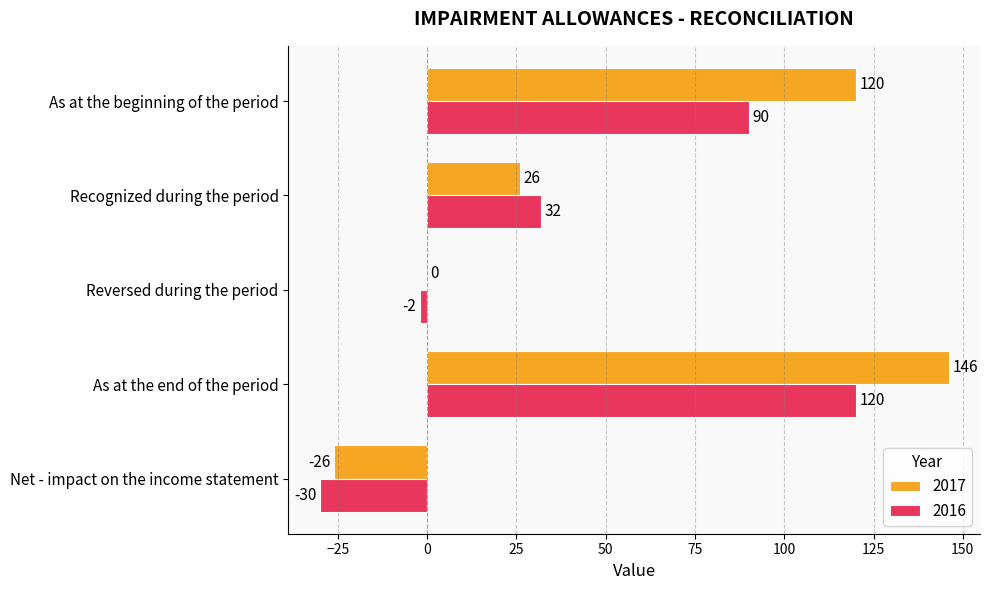

Is it true that 2017 equals -26 at Net - impact on the income statement?

True